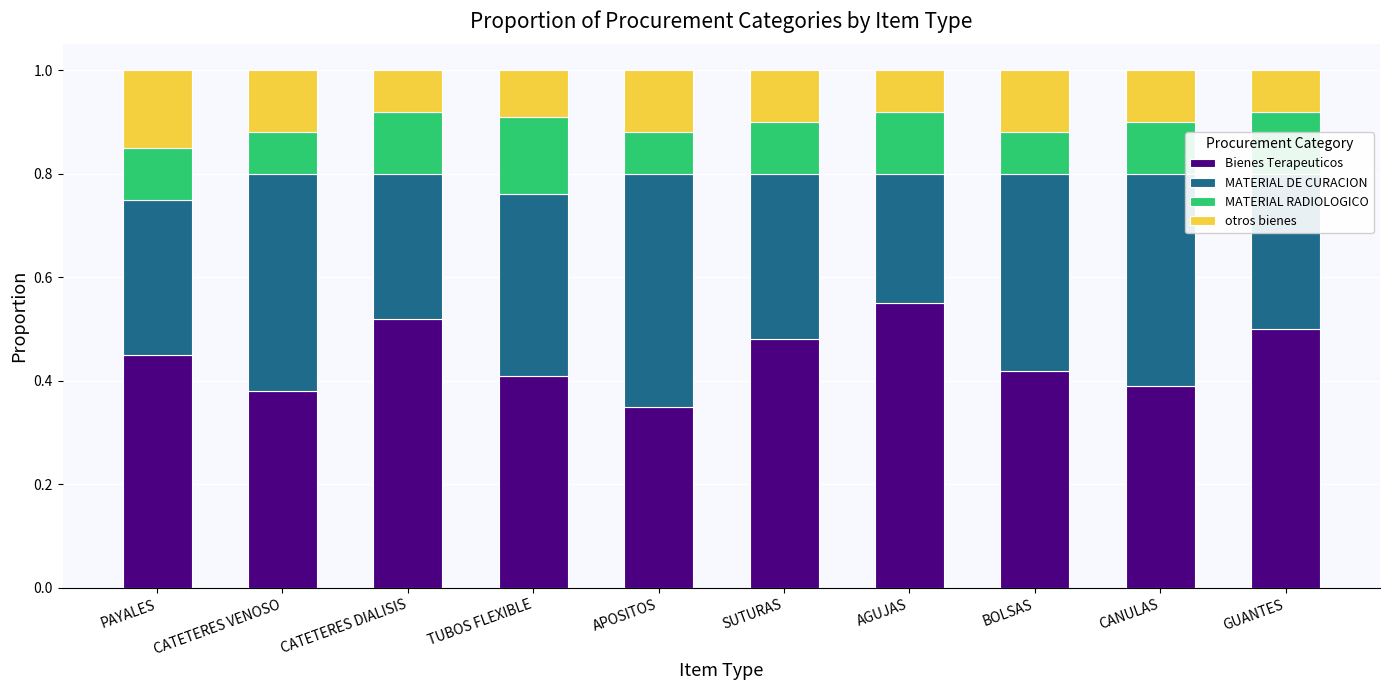

How many categories are shown in the chart?

10